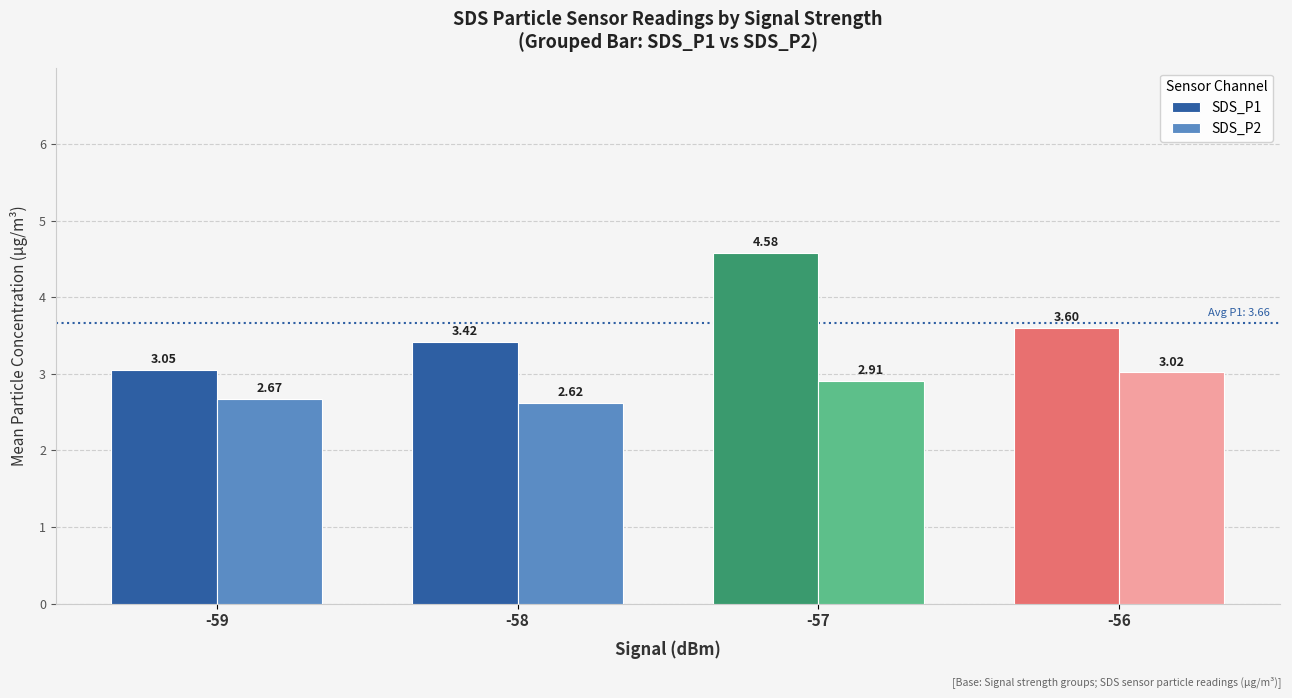

The value of SDS_P1 at -58 is 4.7. True or false?

False